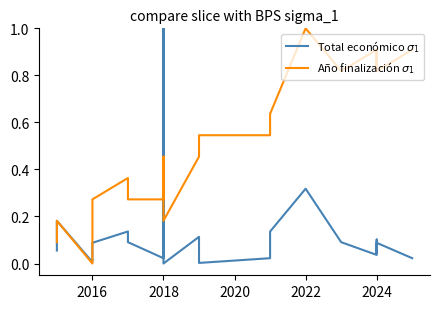

Reading right to left, what are all the values shown in this chart?

Total económico $\sigma_1$: 0.0	0.1	0.0	0.1	0.1	0.0	0.1	0.3	0.1	0.0	0.0	0.1	0.0	1.0	0.0	0.1	0.1	0.1	0.1	0.0	0.2	0.1
Año finalización $\sigma_1$: 0.9	0.8	0.9	0.9	0.8	0.9	0.8	1.0	0.6	0.5	0.5	0.5	0.2	0.5	0.3	0.3	0.3	0.4	0.3	0.0	0.2	0.1